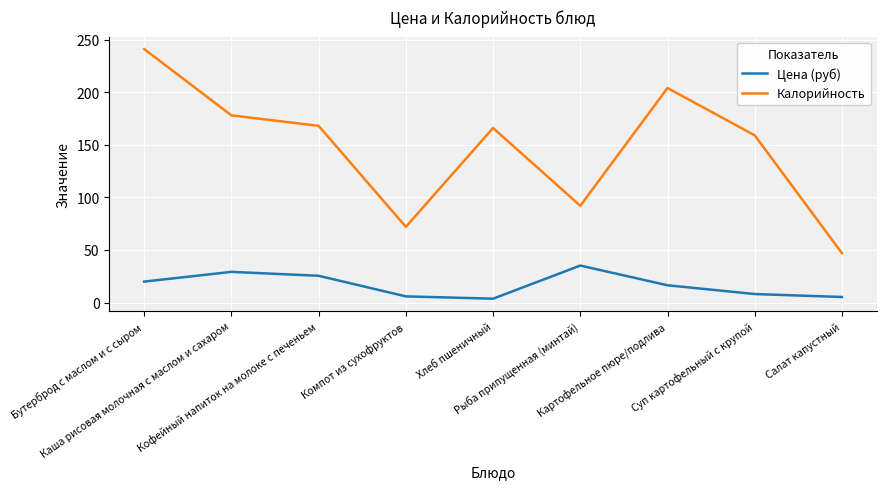

What position from the left is Компот из сухофруктов?

4